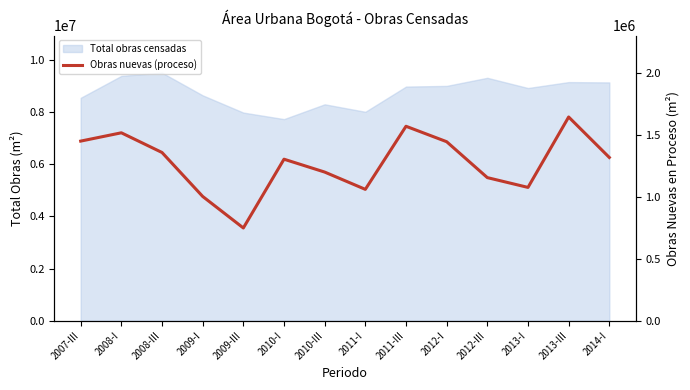

Reading left to right, transcribe all the data shown in this chart.

2007-III=1451202	2008-I=1518364	2008-III=1359231	2009-I=1004119	2009-III=749270	2010-I=1305033	2010-III=1201060	2011-I=1061299	2011-III=1571084	2012-I=1446340	2012-III=1156233	2013-I=1077067	2013-III=1646033	2014-I=1319001